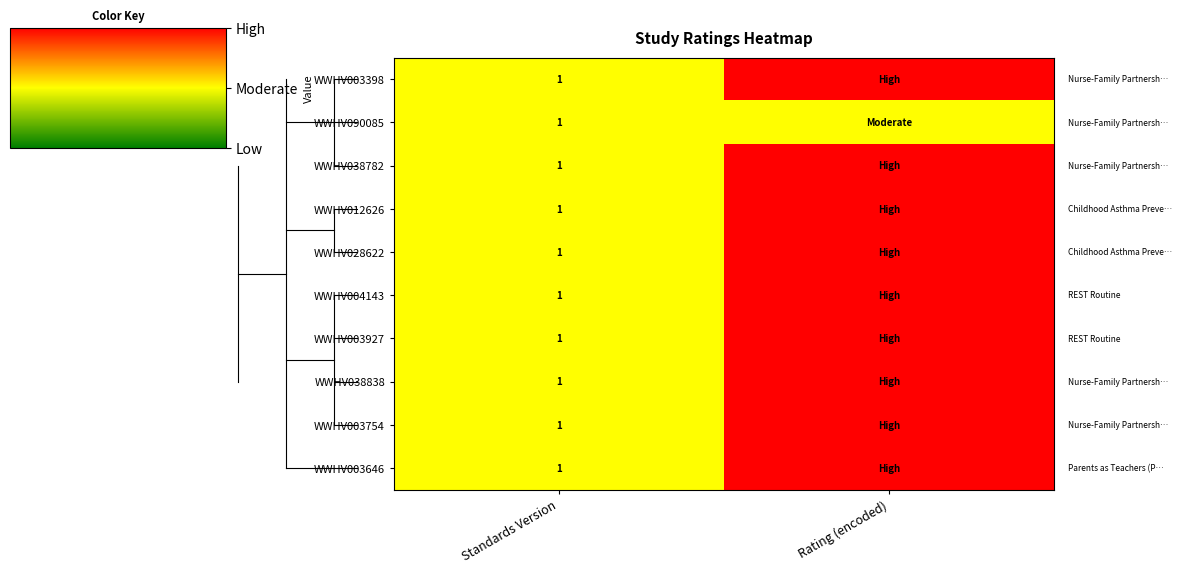

True or false: WWHV012626 has a value of 0 at Standards Version.

False